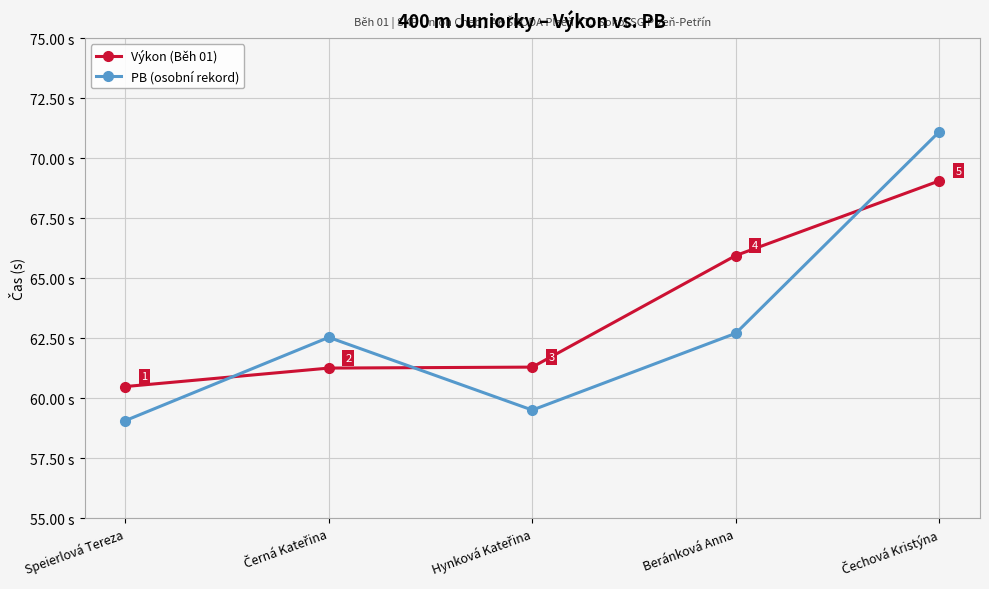

True or false: PB (osobní rekord) has more than 0 points higher than both neighbors.

True